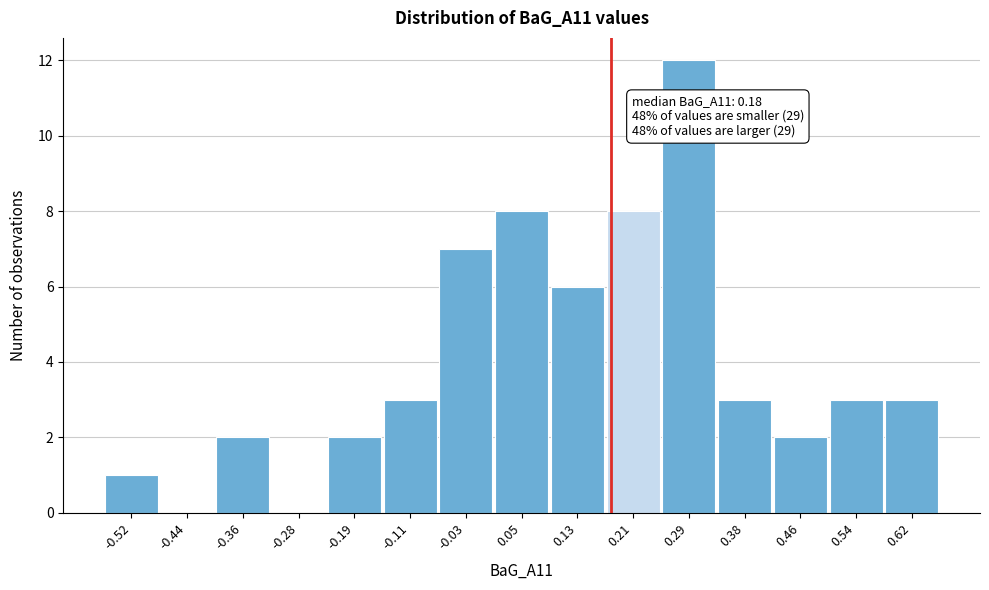

Which range on the x-axis has the tallest bar?

0.25 to 0.33